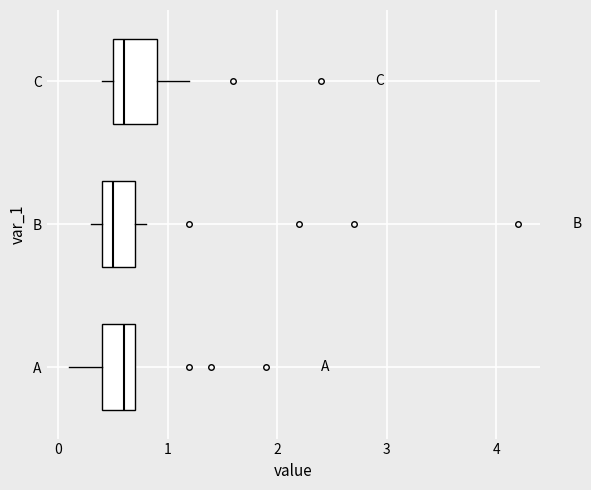

Reading bottom to top, read every box against the x-axis: the position of its median line, the range the box covers, and the ends of its whiskers. The values are not printed on the chart, so give them approximately, as read against the axis.

A: median 0.6, box 0.4 to 0.7, whiskers 0.1 to 0.7
B: median 0.5, box 0.4 to 0.7, whiskers 0.3 to 0.8
C: median 0.6, box 0.5 to 0.9, whiskers 0.4 to 1.2